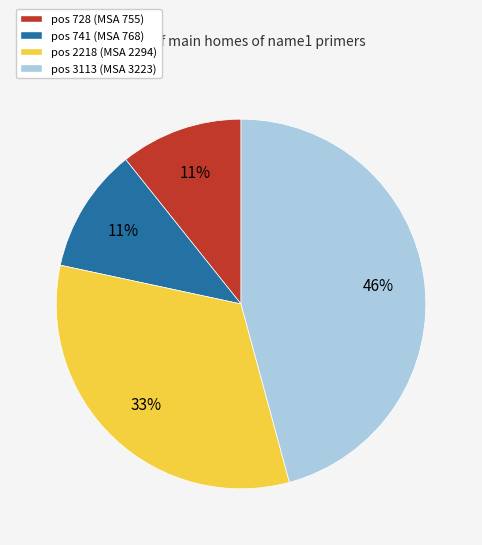

How many segments does this pie chart have?

4